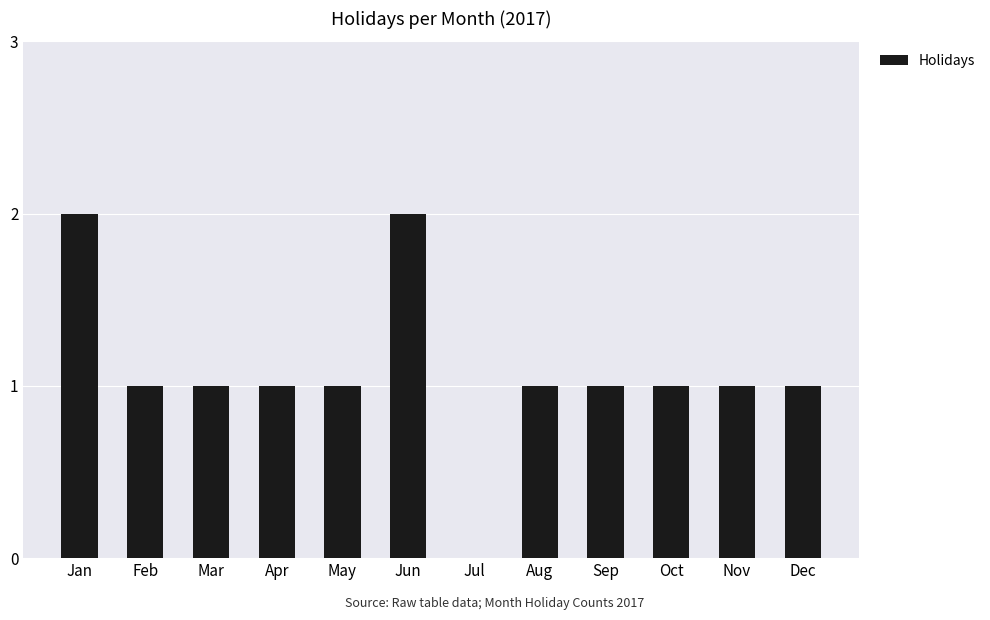

True or false: the data shows 1 at Jun.

False